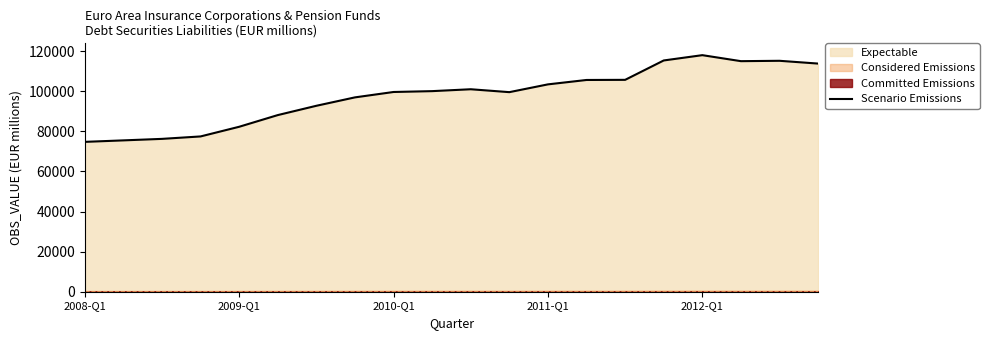

What is the minimum value shown in the chart?

74733.0